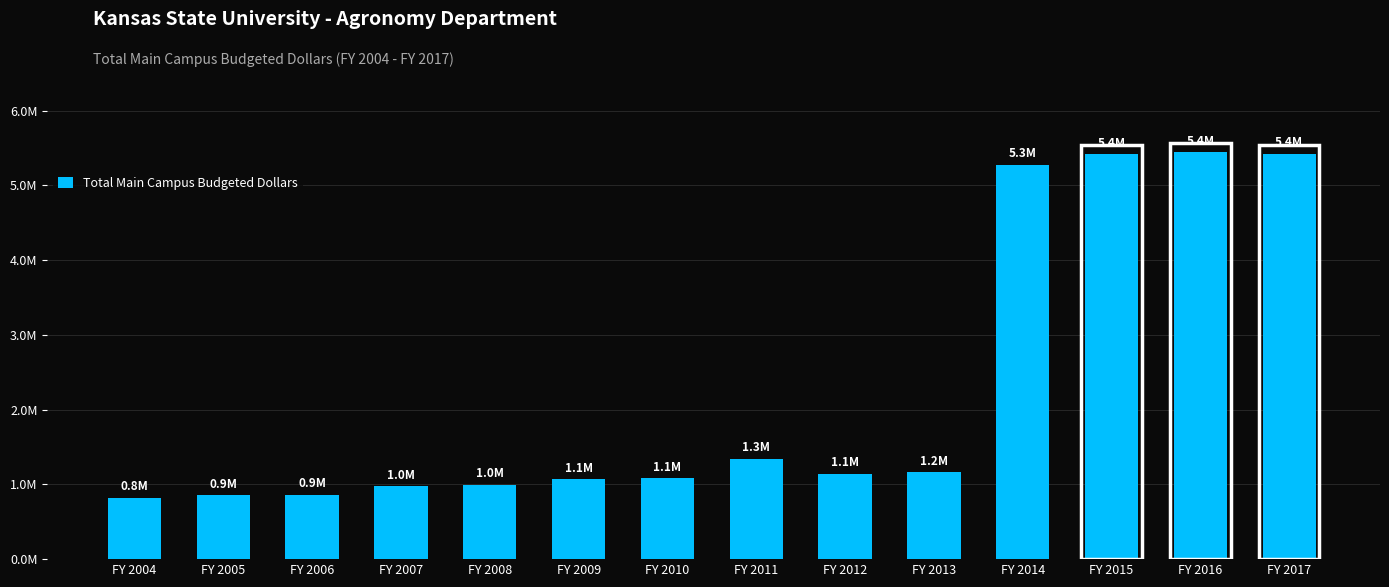

Are the bars horizontal?

No